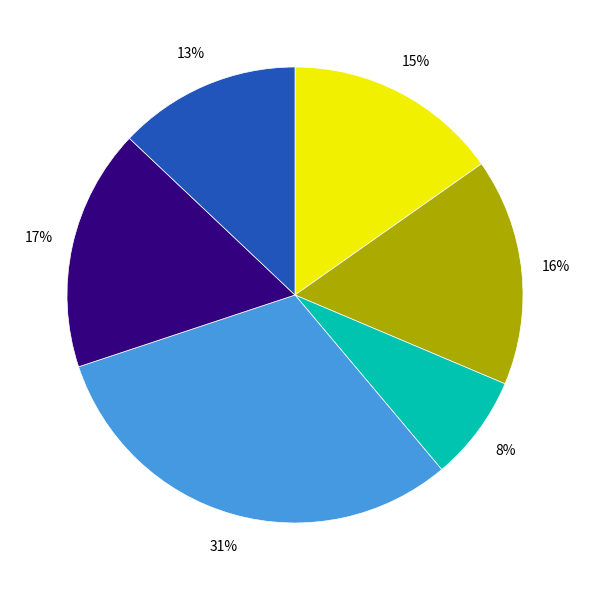

To the nearest percent, what is the average slice percentage?

17%